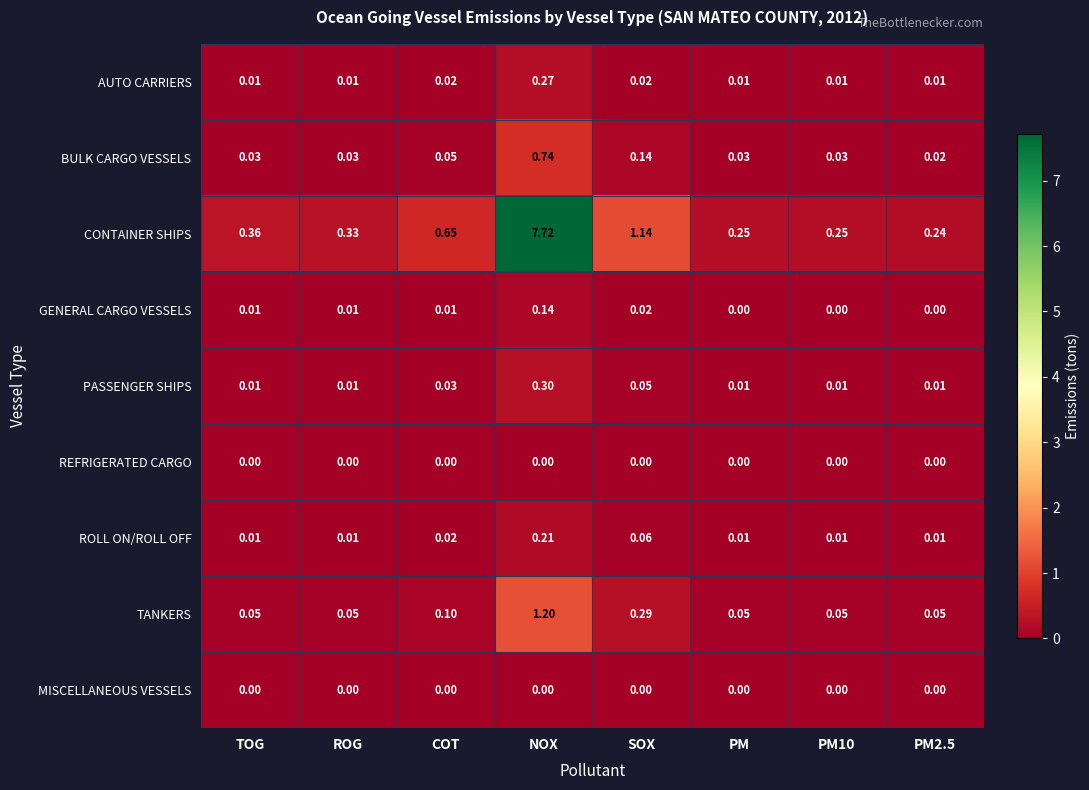

Between ROG and COT, which series saw the biggest shift?

CONTAINER SHIPS